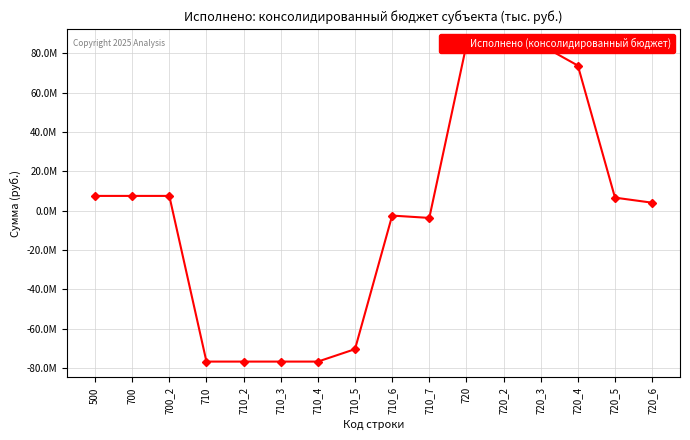

Is it true that the value at 720 is 84251679.2?

True